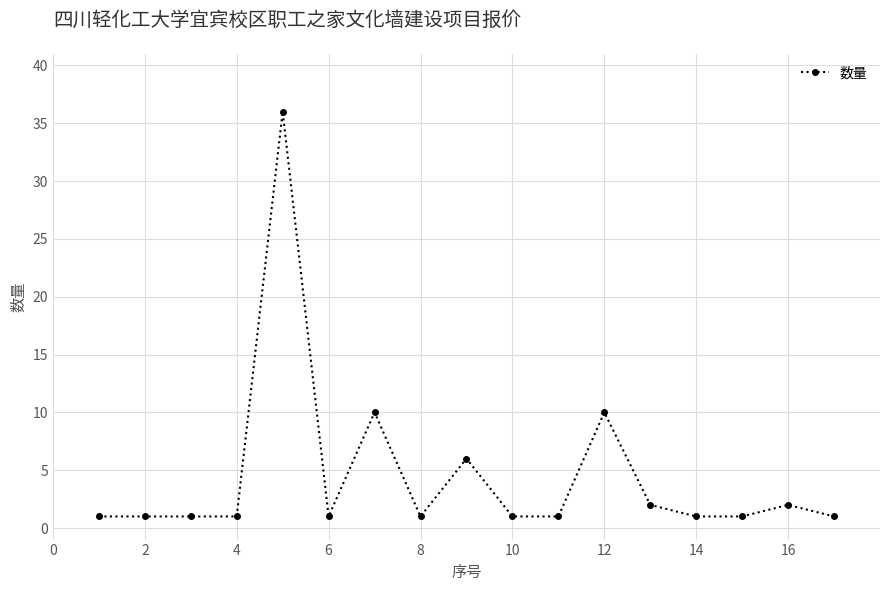

What is the maximum value shown in the chart?

36